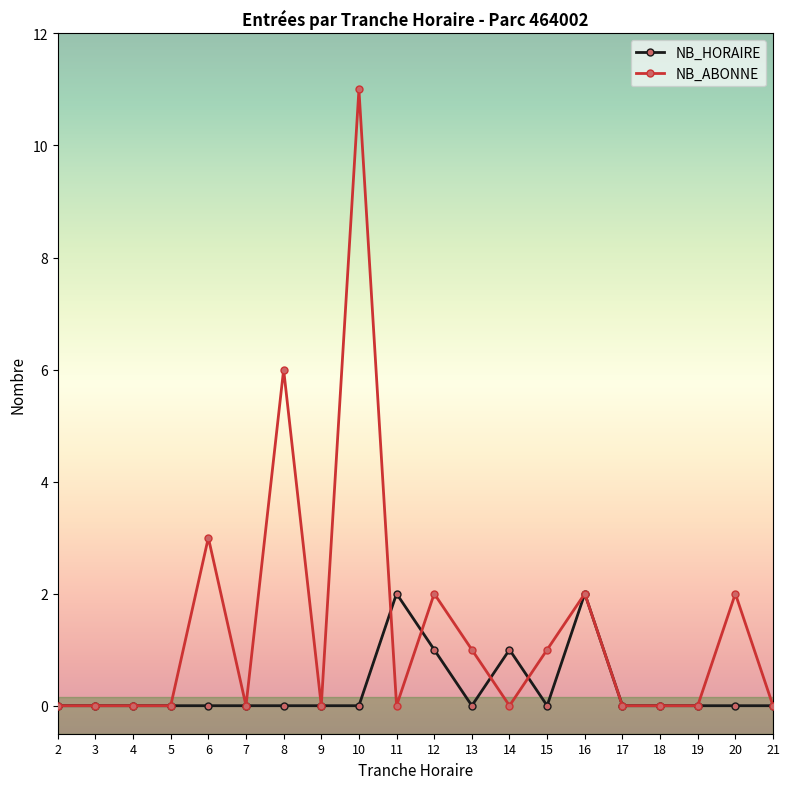

Does the chart display data point markers on the line(s)?

Yes